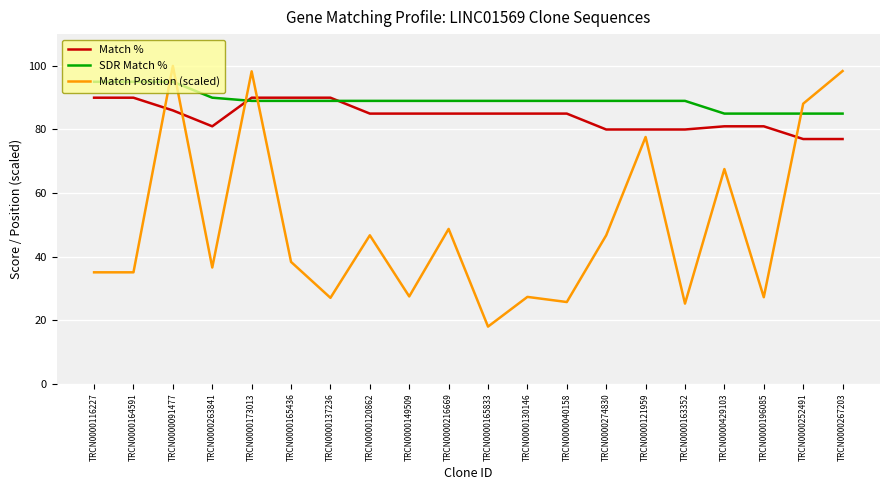

What is the average value of the Match % series?

84.2